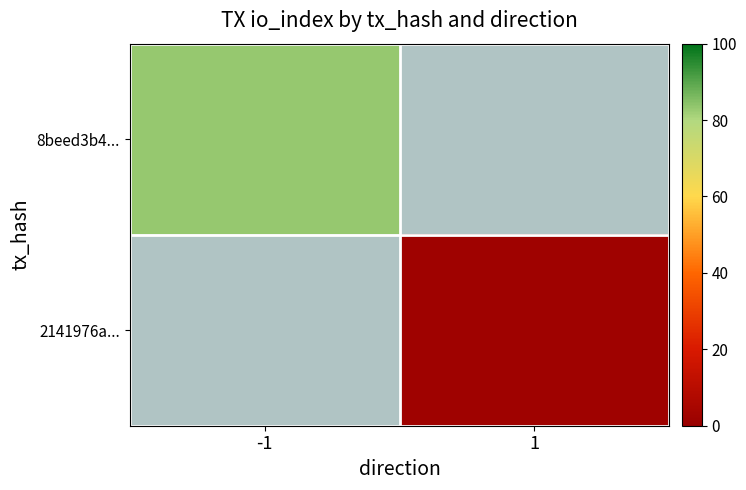

Read the 2141976a... value at 1.

2.0